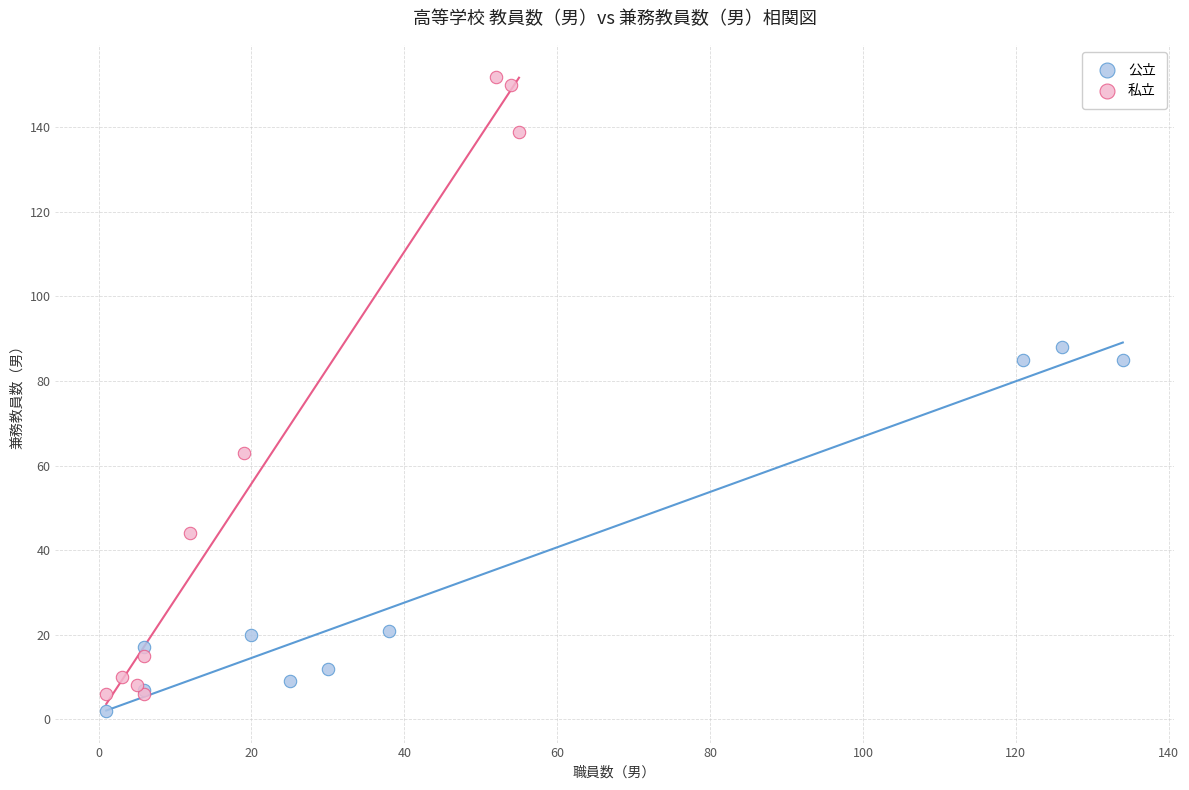

Which series has the widest spread of Y values?

私立